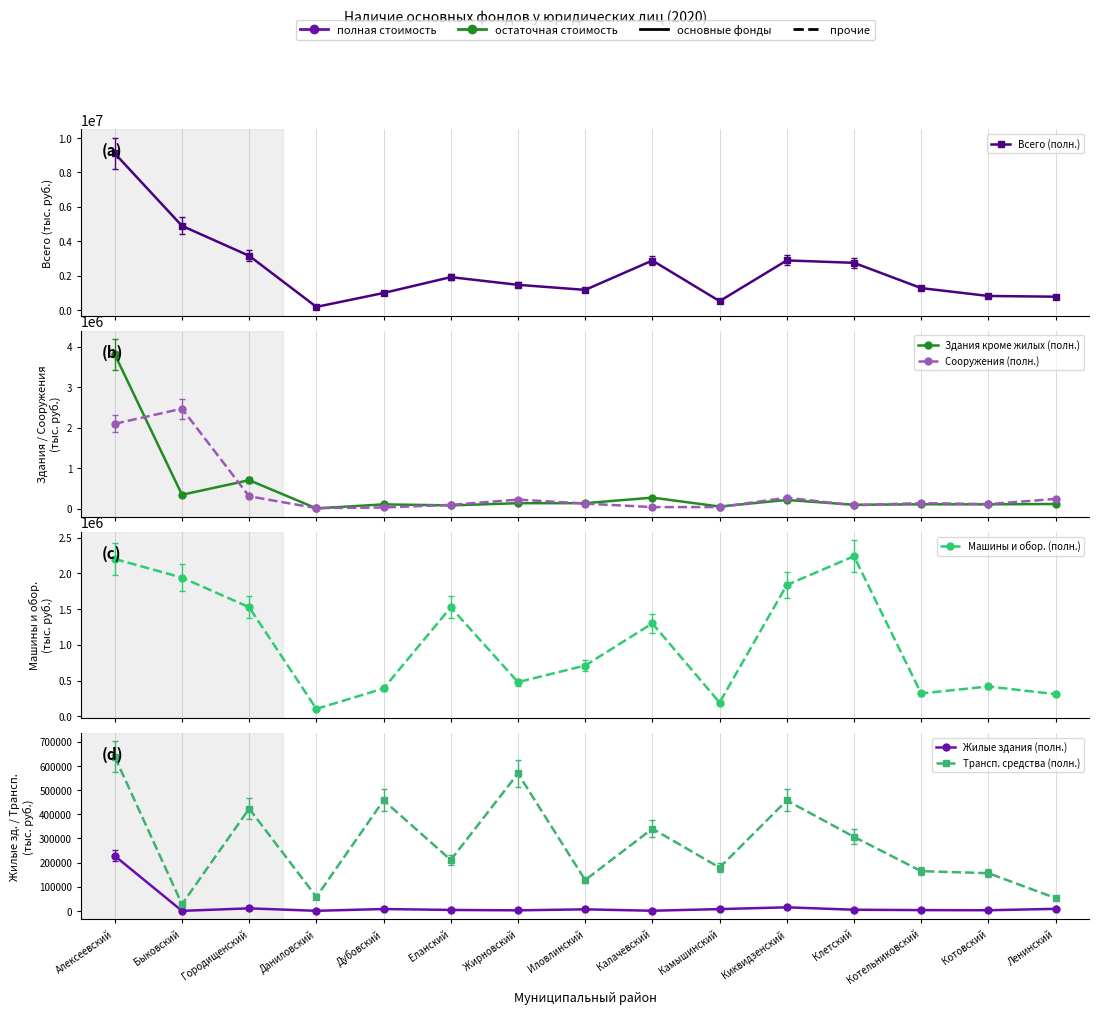

Which series ends up on top after the final intersection of Трансп. средства (полн.) and Здания кроме жилых (полн.)?

Здания кроме жилых (полн.)